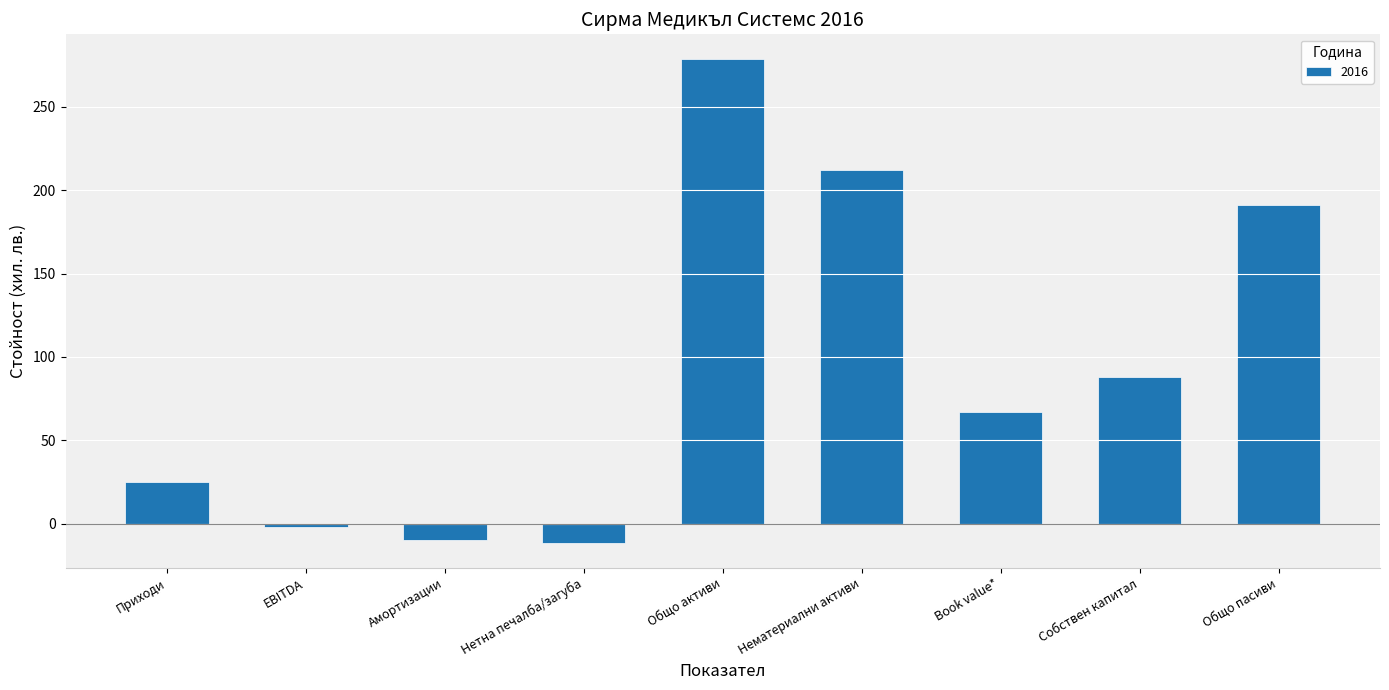

Does the chart contain stacked bars?

No